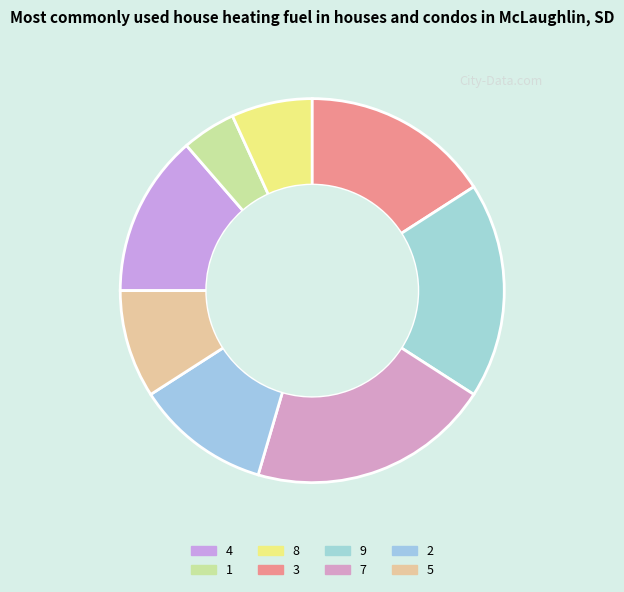

Between 9 and 3, which is larger?

9